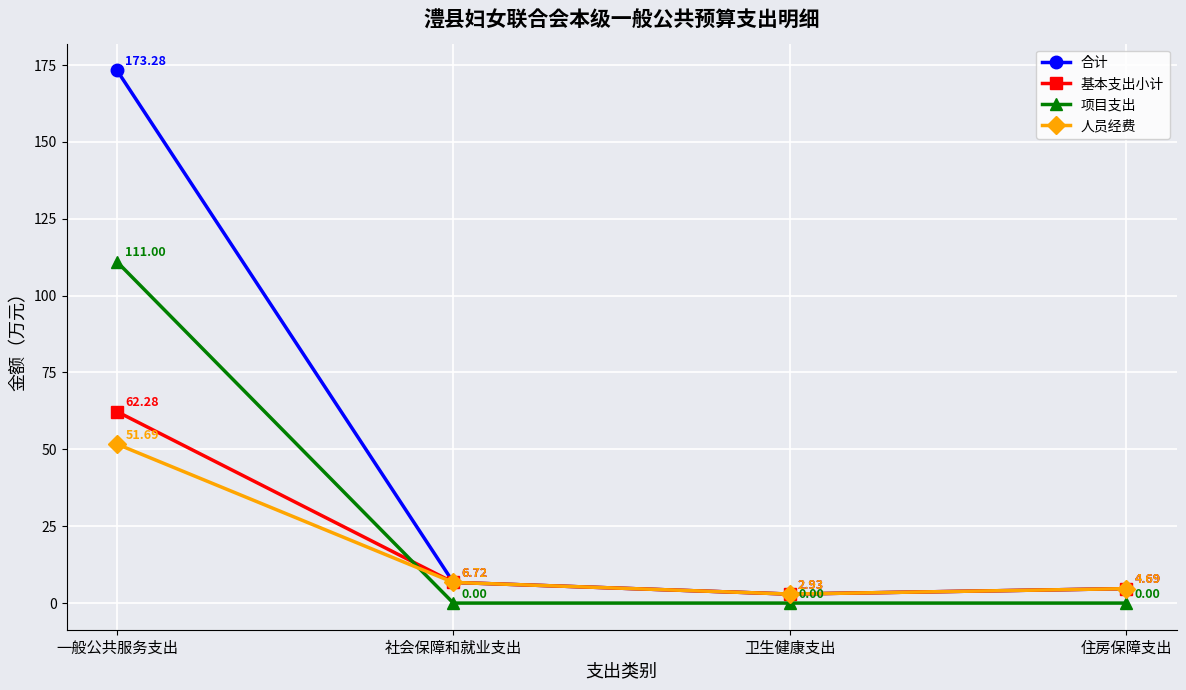

At which category is the sum across all series the highest?

一般公共服务支出